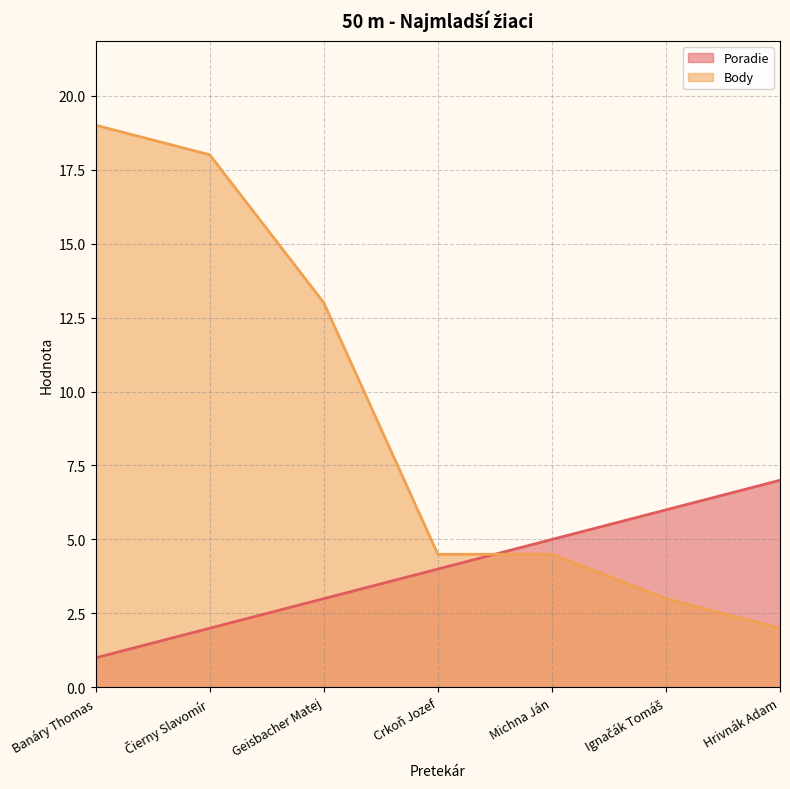

What is the sum of all Body values?

64.0